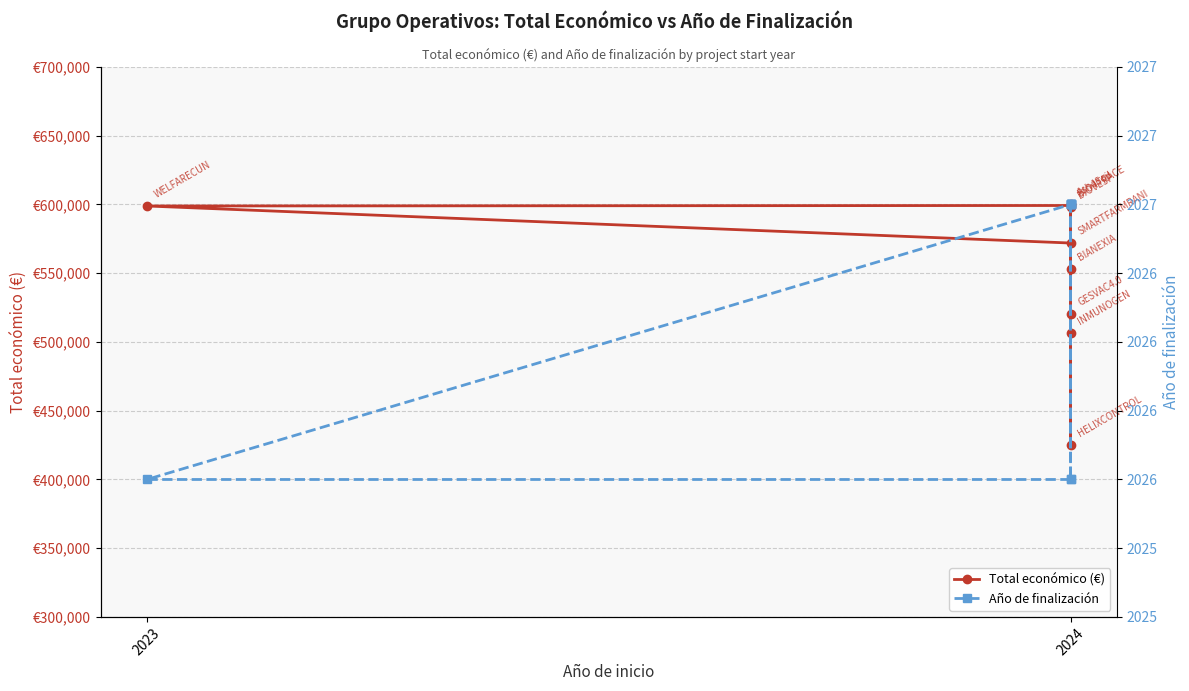

What is the difference between the second highest and second lowest values in the Total económico (€) series?

92559